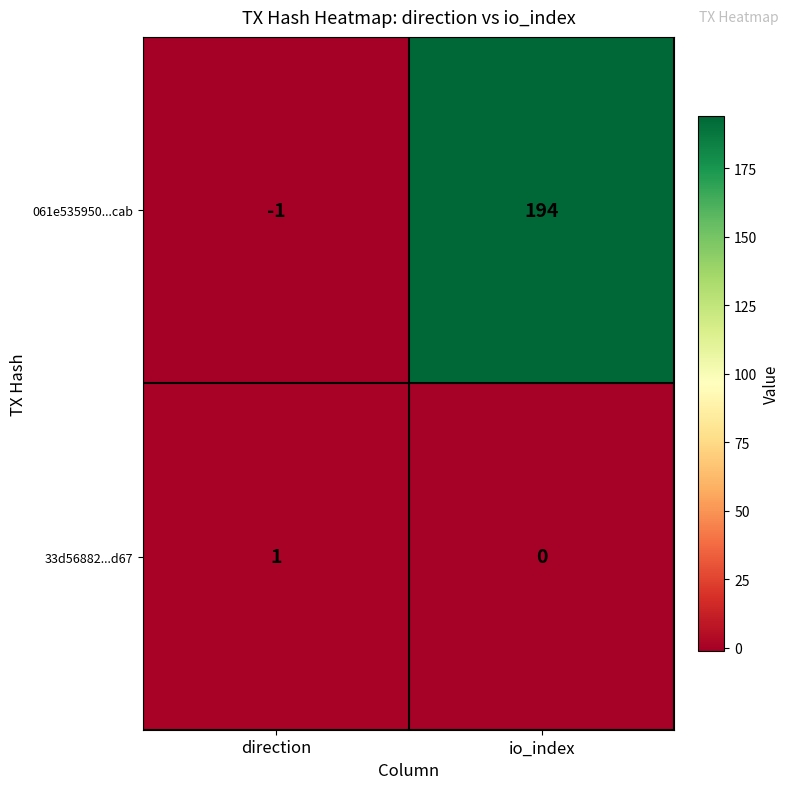

List the series in order of their overall mean, highest first.

061e535950...cab, 33d56882...d67